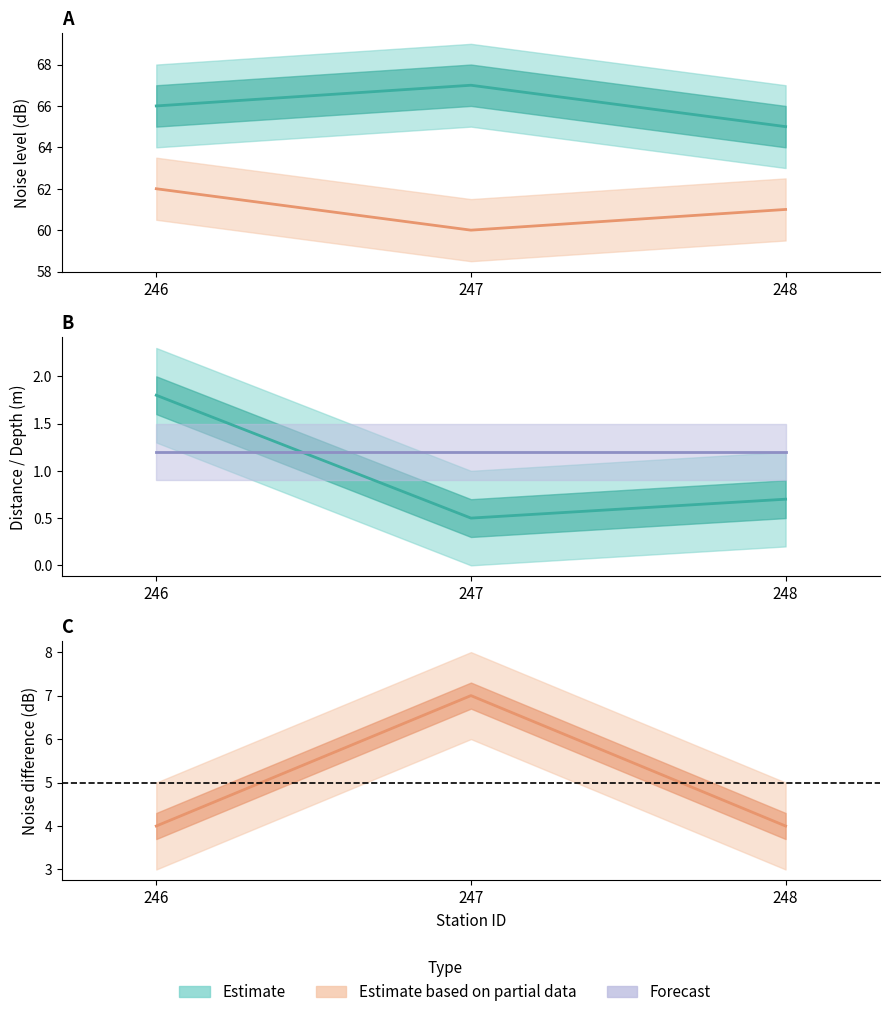

What is the difference between the maximum and second lowest values in the noise_level_dB series?

1.0